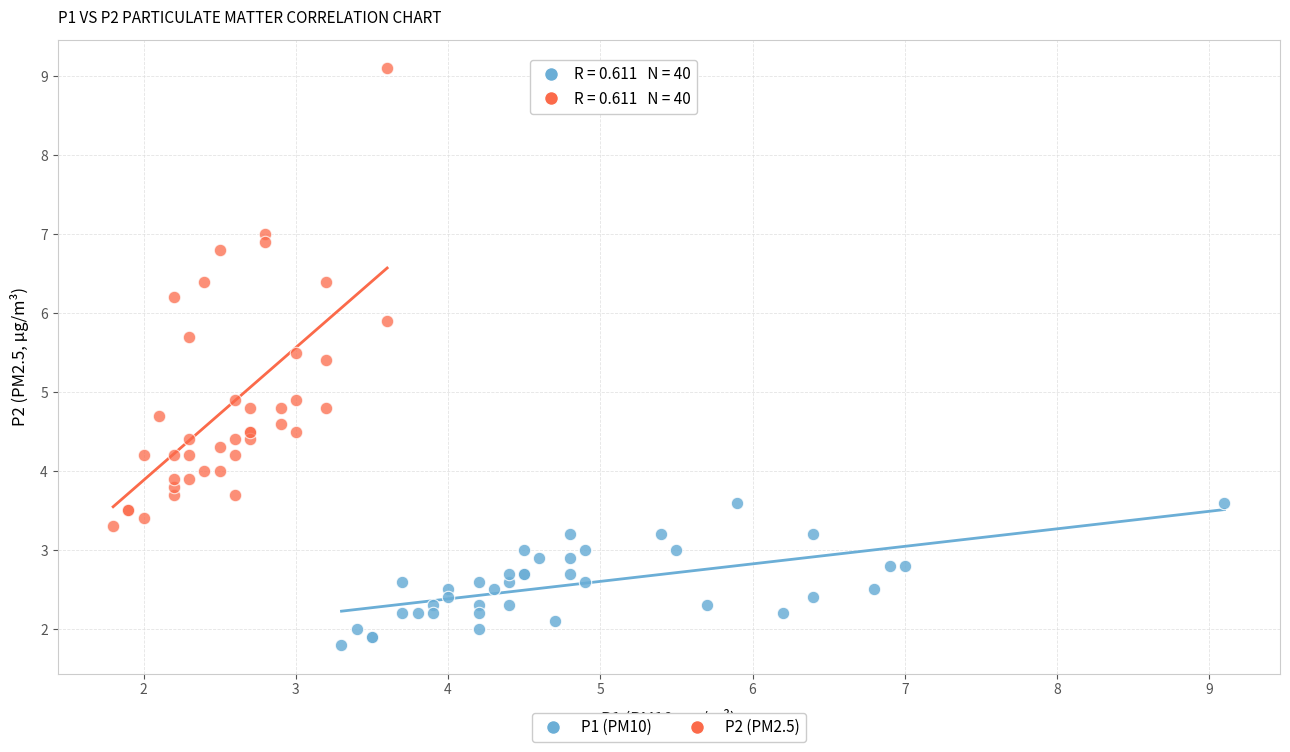

Which series has the largest Y range (max minus min)?

P2 (PM2.5)